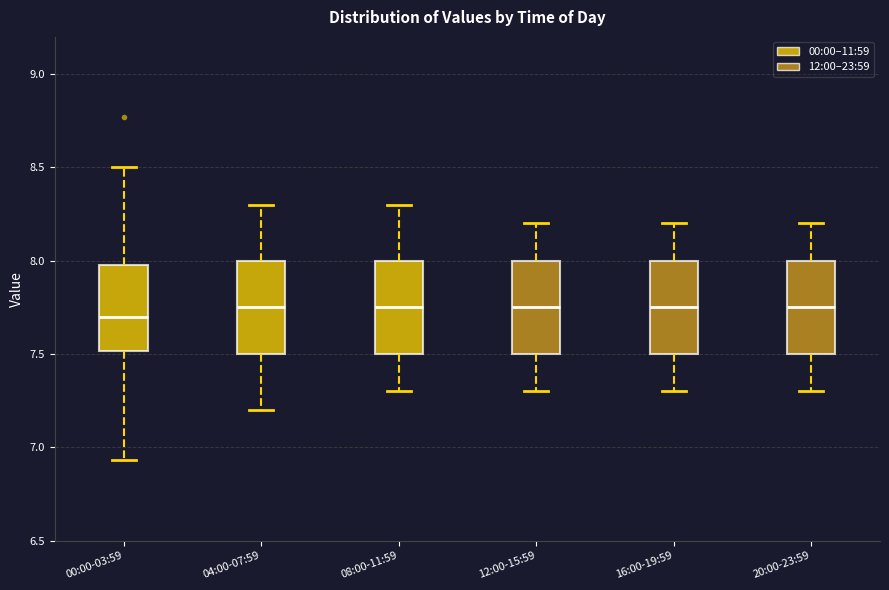

Where is the lower edge of the box for 20:00-23:59 on the y-axis? The values are not printed on the chart, so give them approximately, as read against the axis.

7.50